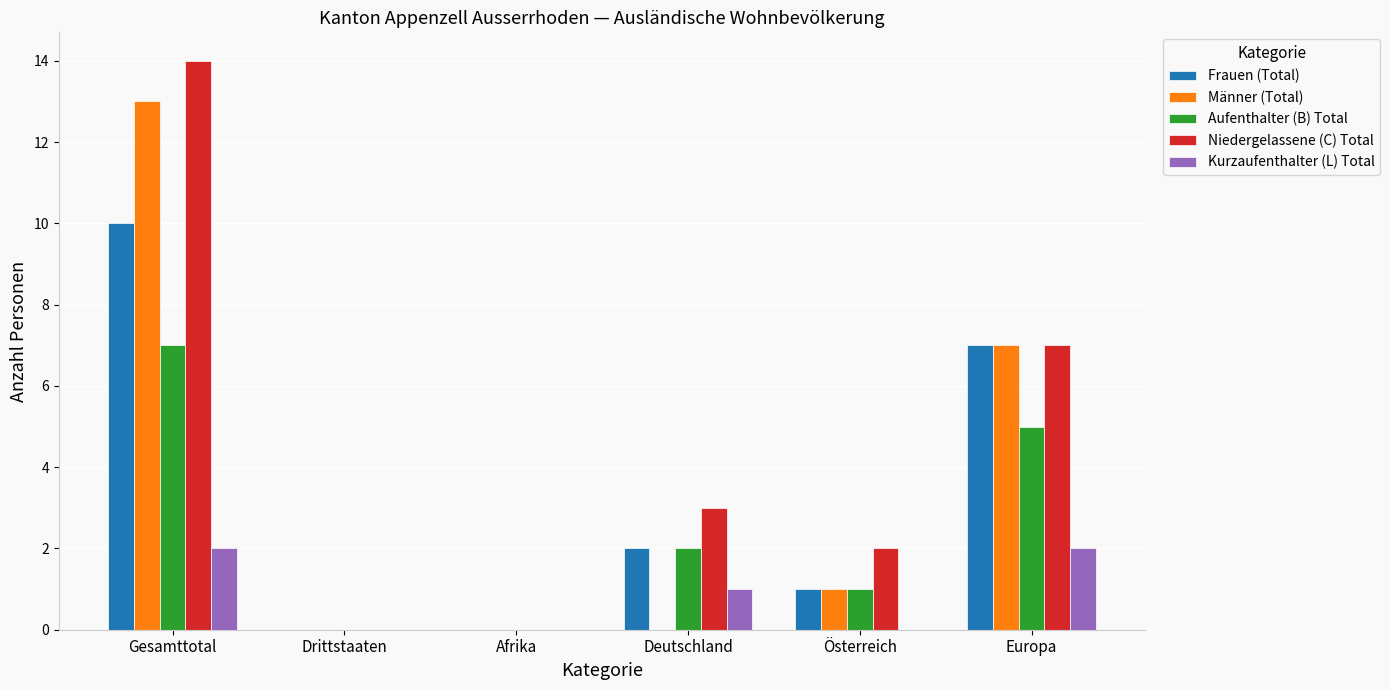

At which category is the sum across all series the highest?

Gesamttotal